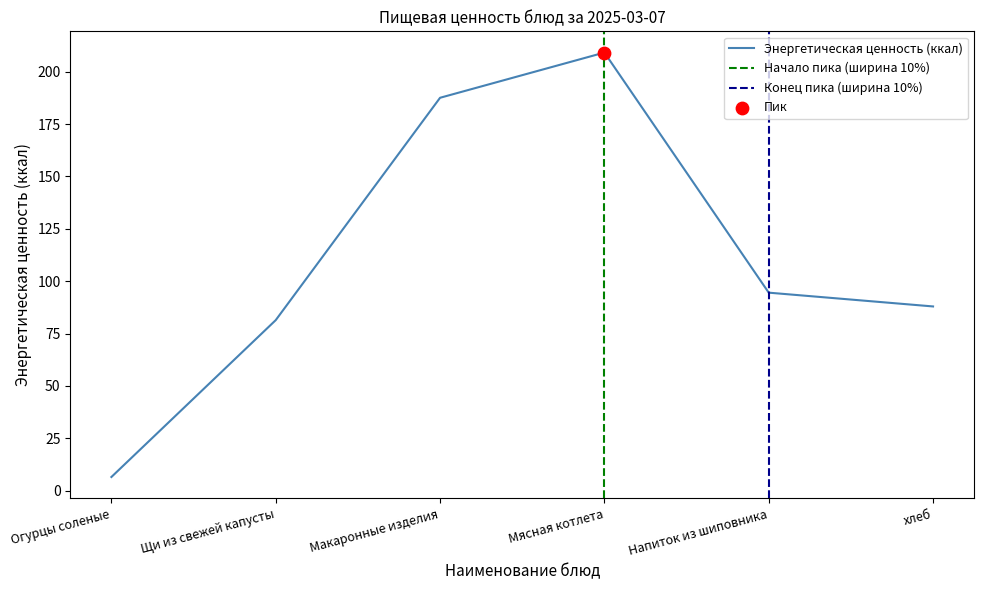

Between Мясная котлета and Огурцы соленые, which is larger?

Мясная котлета